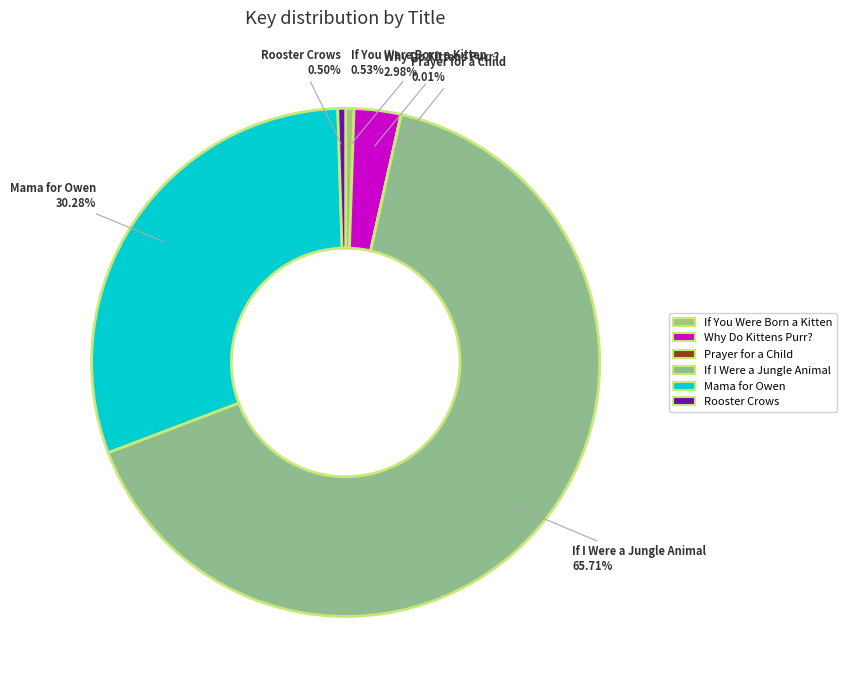

To the nearest percent, what percentage of the pie is If You Were Born a Kitten?

1%